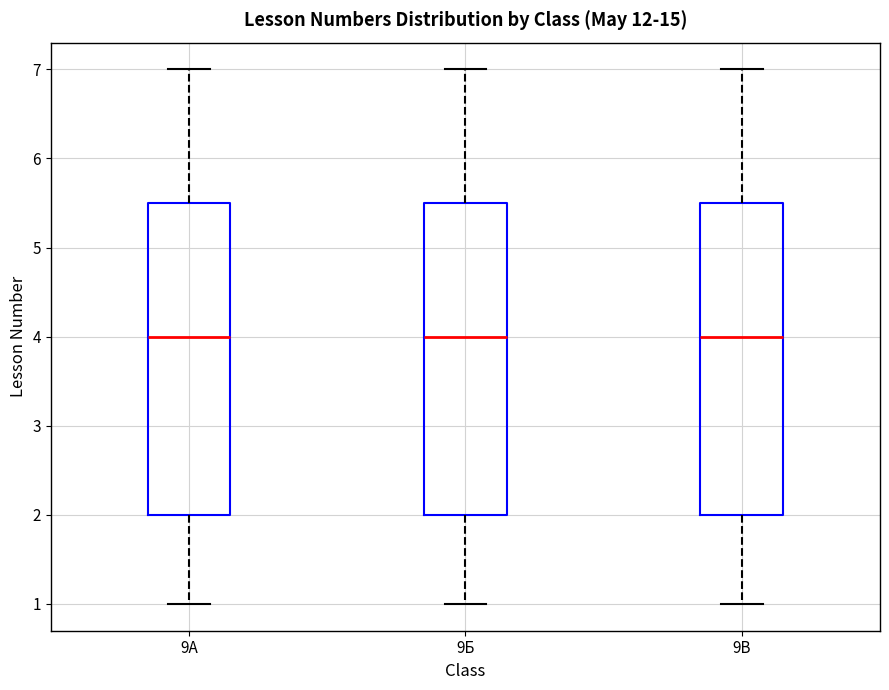

Reading left to right, read every box against the y-axis: the position of its median line, the range the box covers, and the ends of its whiskers. The values are not printed on the chart, so give them approximately, as read against the axis.

9А: median 4.0, box 2.0 to 5.5, whiskers 1.0 to 7.0
9Б: median 4.0, box 2.0 to 5.5, whiskers 1.0 to 7.0
9В: median 4.0, box 2.0 to 5.5, whiskers 1.0 to 7.0